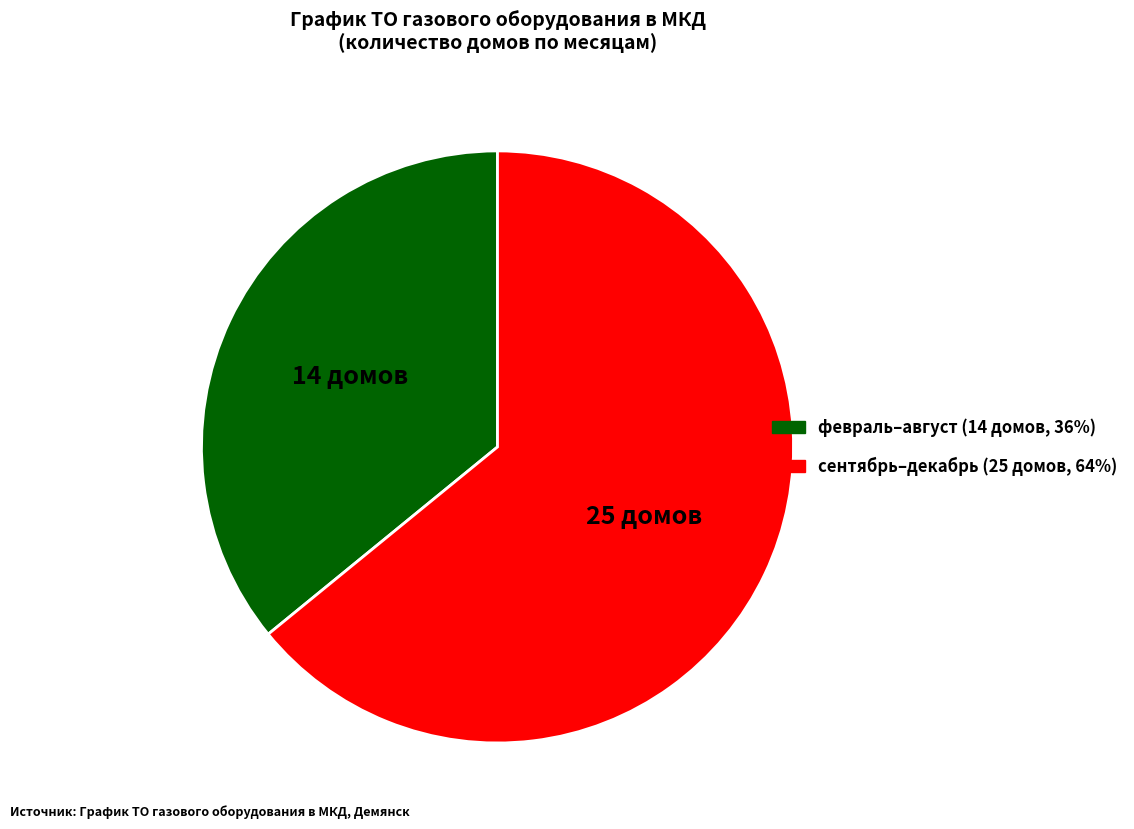

How many segments does this pie chart have?

2